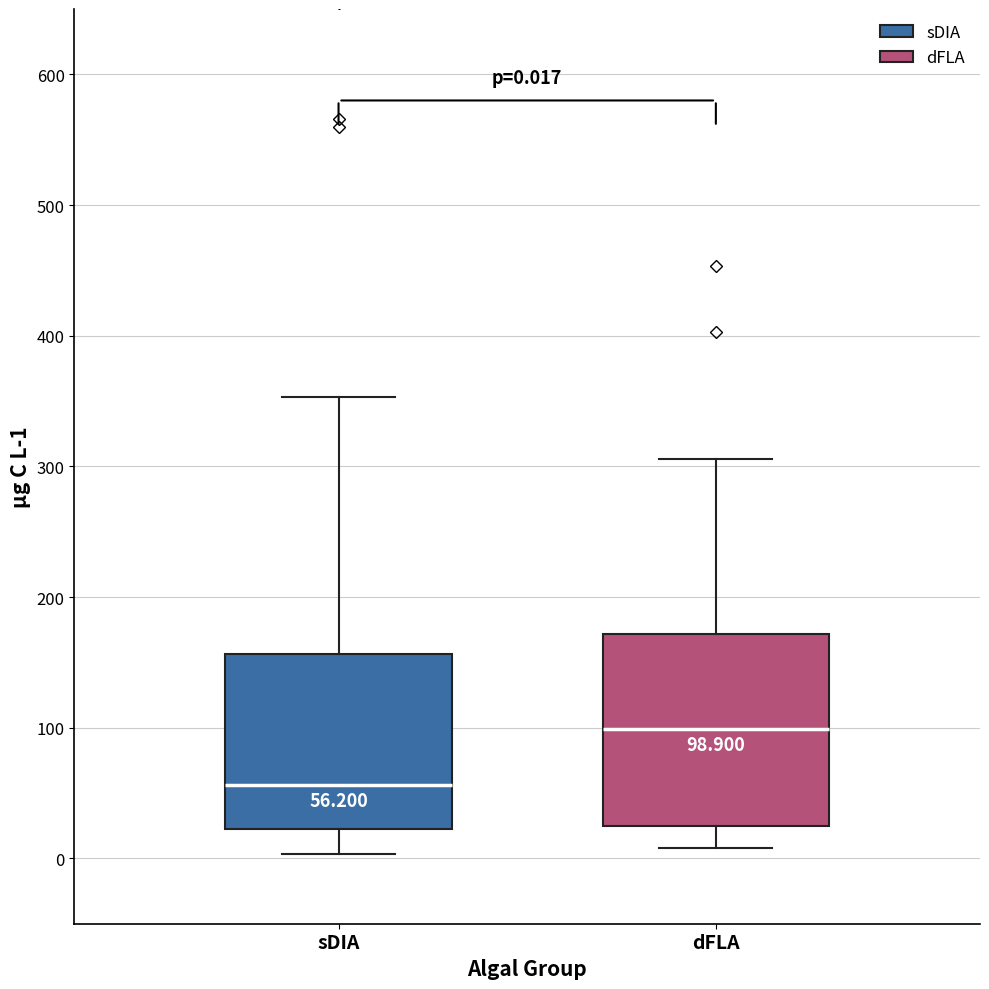

Which box's median line is the lowest?

sDIA